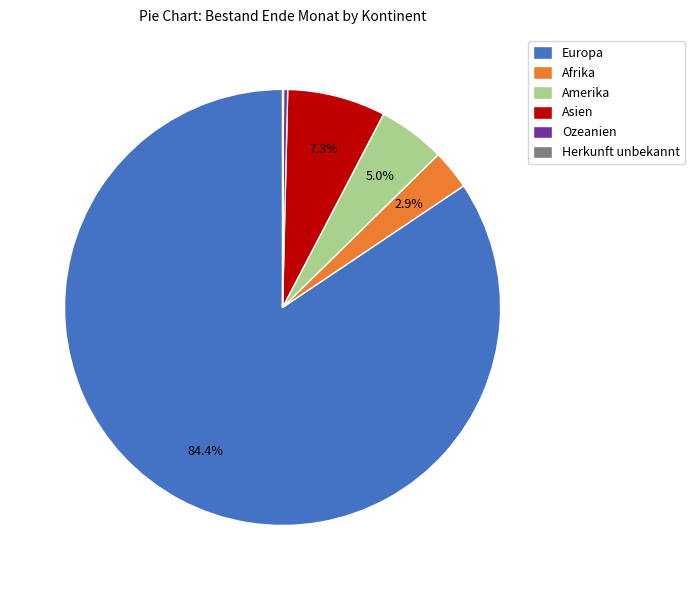

To the nearest percent, what is the combined percentage of Ozeanien and Asien?

8%